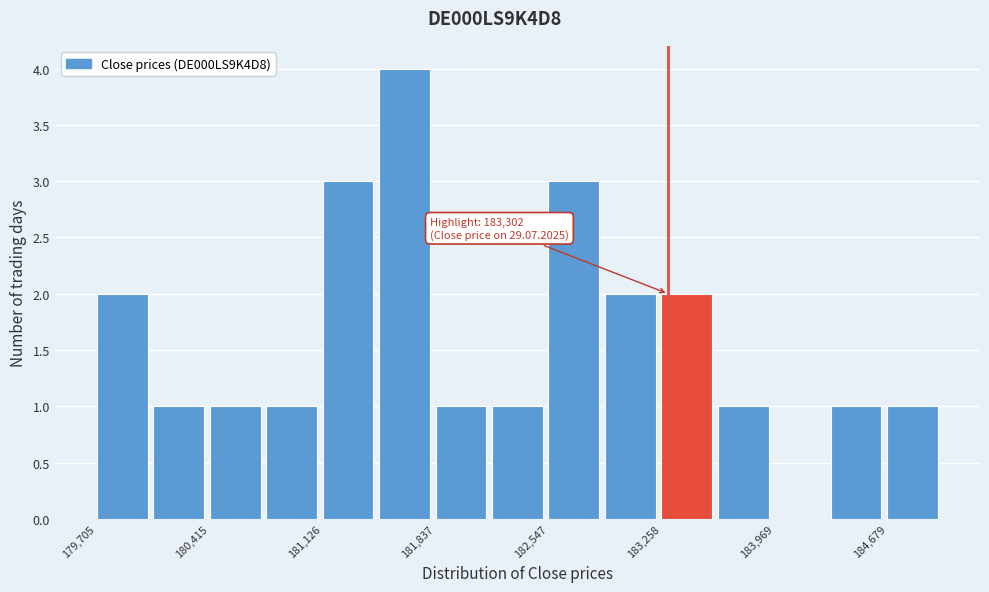

Read against the x-axis, roughly where is the centre of the tallest bar?

181600